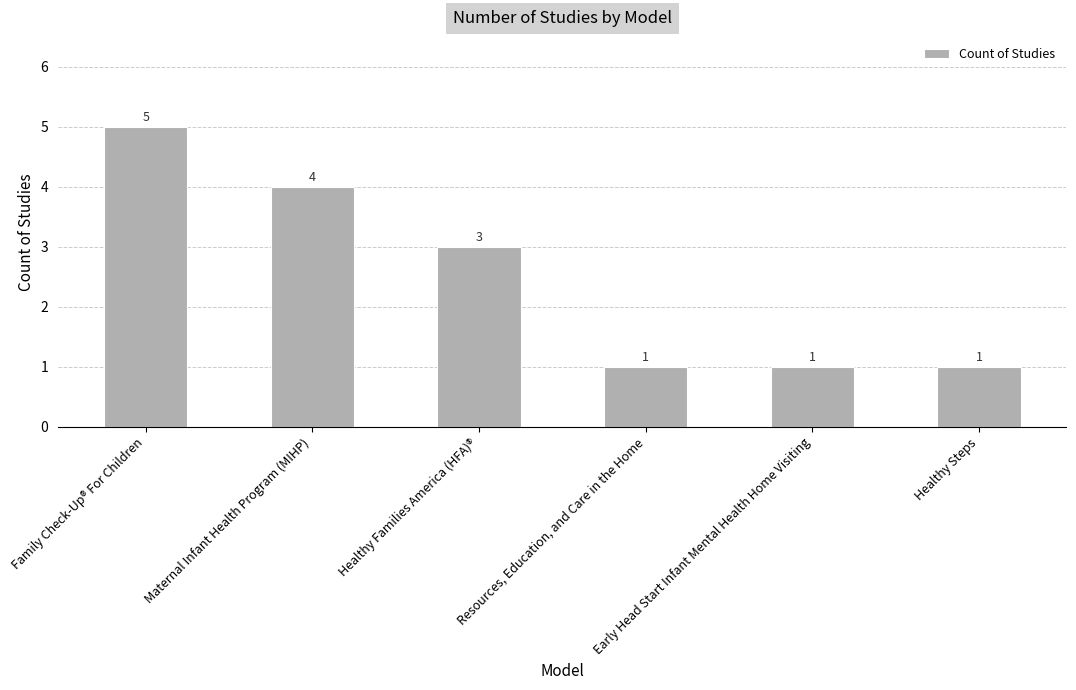

Which has a higher value, Early Head Start Infant Mental Health Home Visiting or Maternal Infant Health Program (MIHP)?

Maternal Infant Health Program (MIHP)